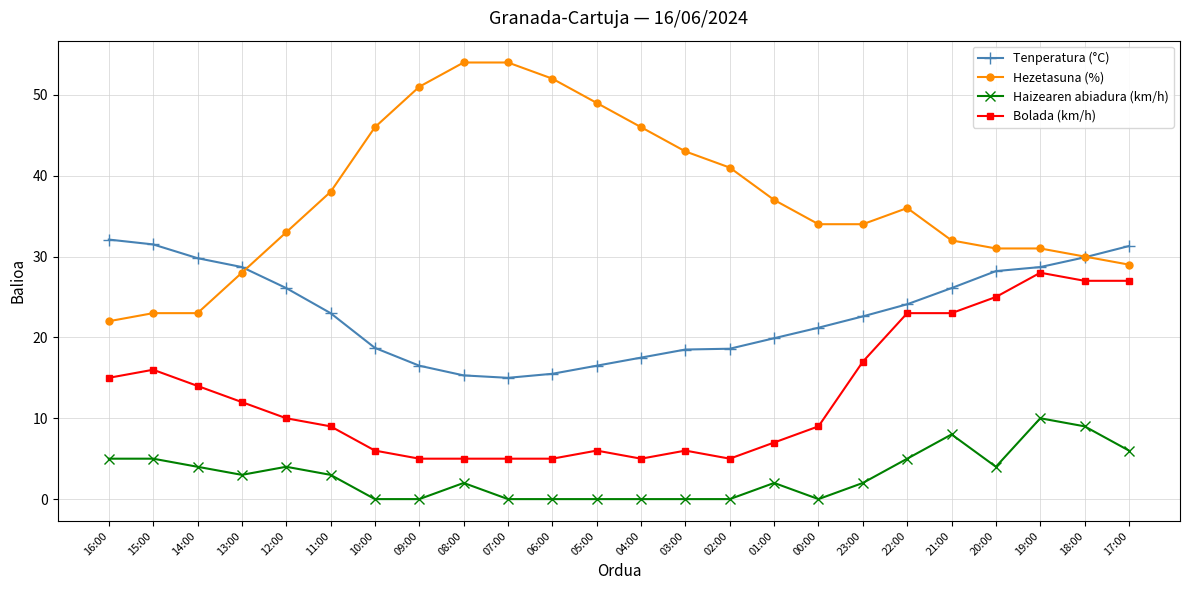

True or false: Haizearen abiadura (km/h) has more than 2 interior local peaks.

True